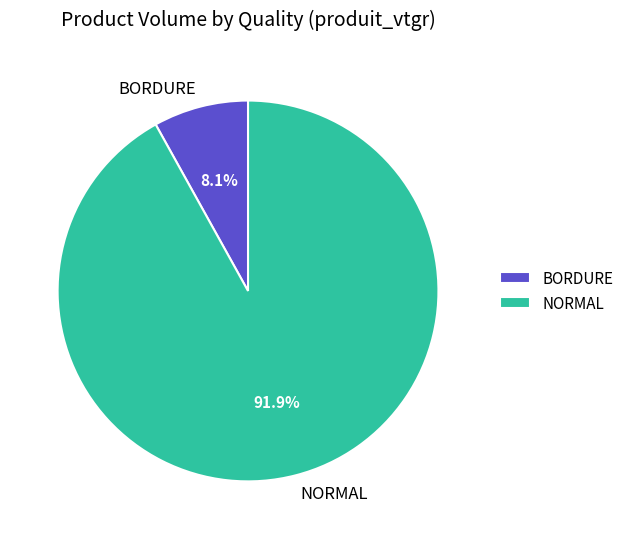

How many segments does this pie chart have?

2